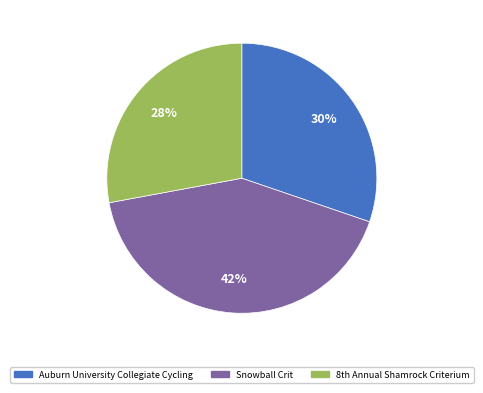

What is the smallest slice in the pie chart?

8th Annual Shamrock Criterium